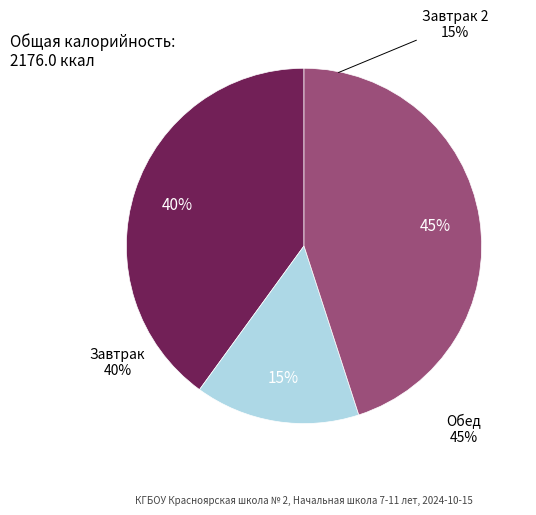

Is Хлеб пшеничный (обед) the majority of the pie?

No